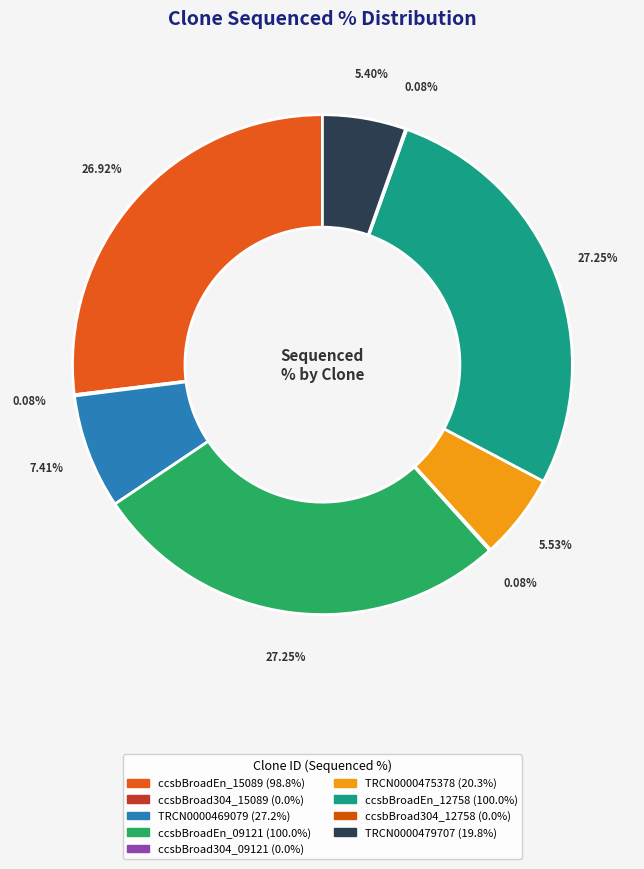

Is it true that ccsbBroad304_09121 is 0% of the pie?

True